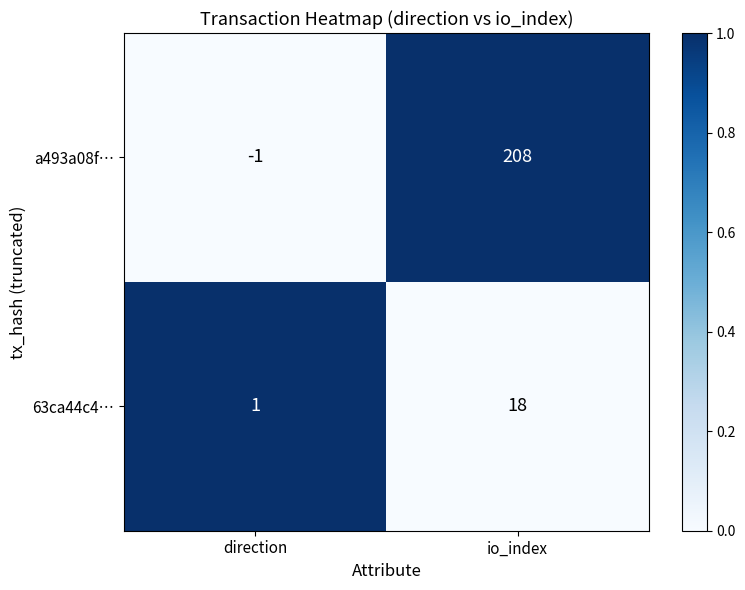

At which label is 63ca44c4… closest to 9?

direction